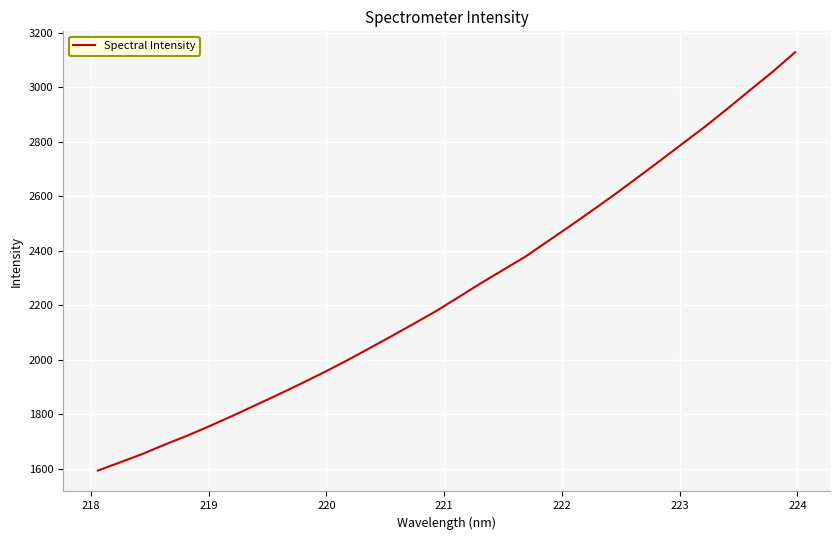

What is the maximum value shown in the chart?

3128.0